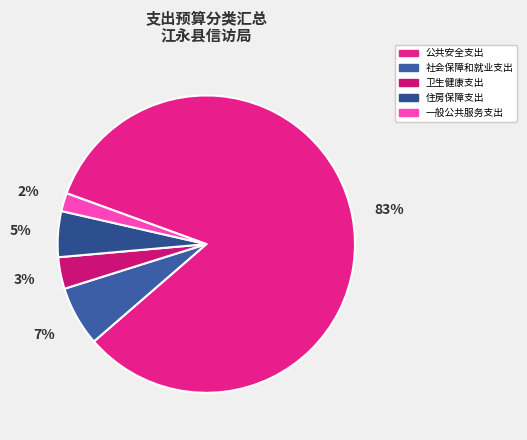

Rank the categories by value from lowest to highest.

一般公共服务支出, 卫生健康支出, 住房保障支出, 社会保障和就业支出, 公共安全支出